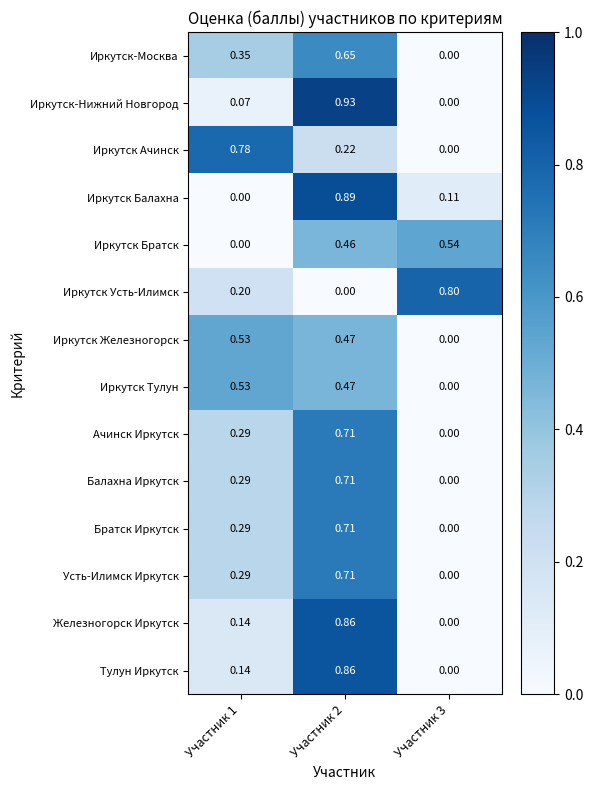

Is the value of Усть-Илимск Иркутск at Участник 2 greater than the value of Иркутск Ачинск at Участник 3?

Yes